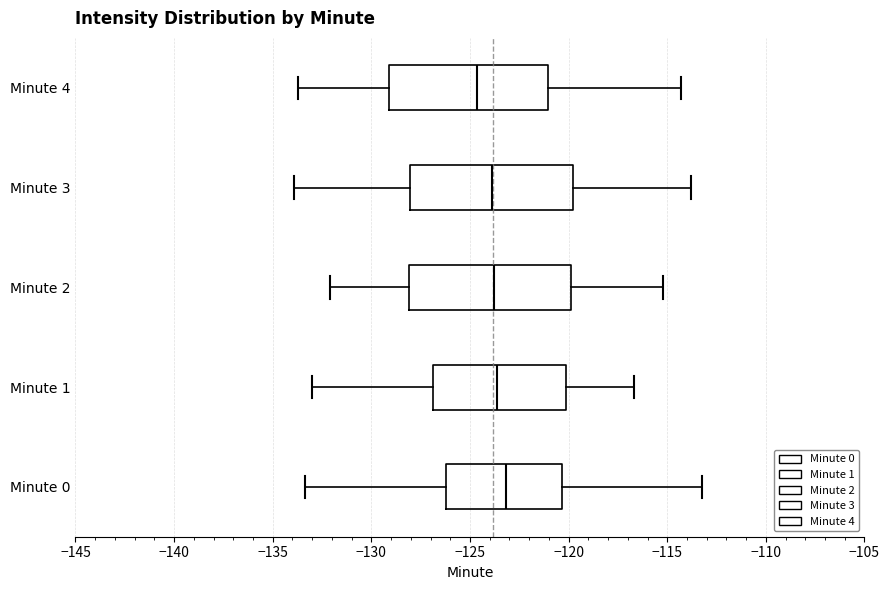

Where is the right edge of the box for Minute 0 on the x-axis? The values are not printed on the chart, so give them approximately, as read against the axis.

-120.5